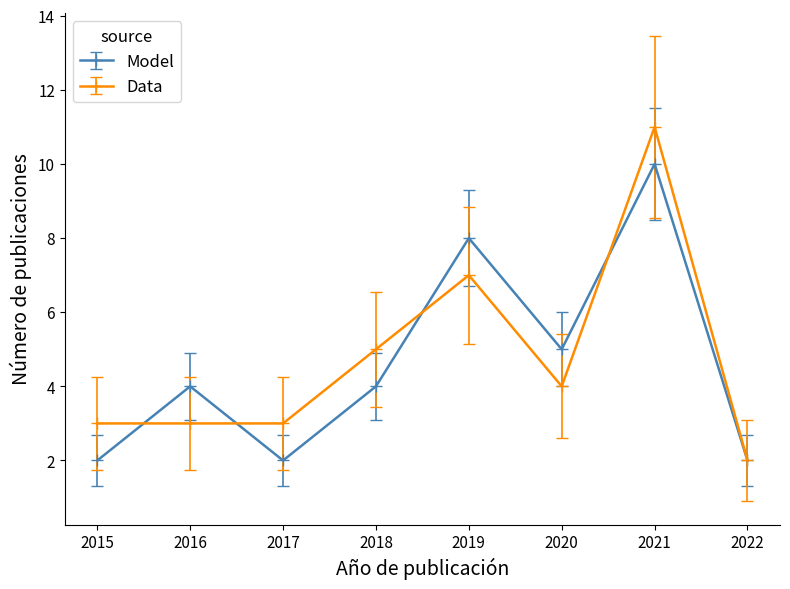

What is the sum of all Model values?

37